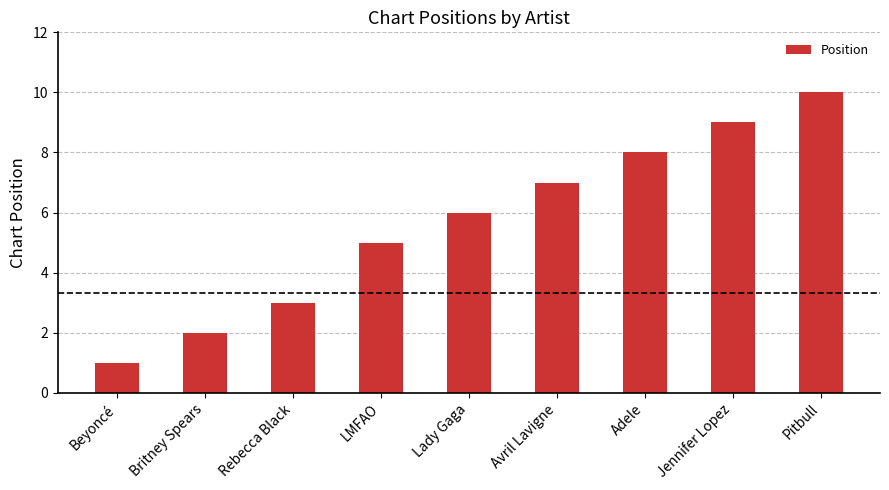

Which has a higher value, Pitbull or LMFAO?

Pitbull